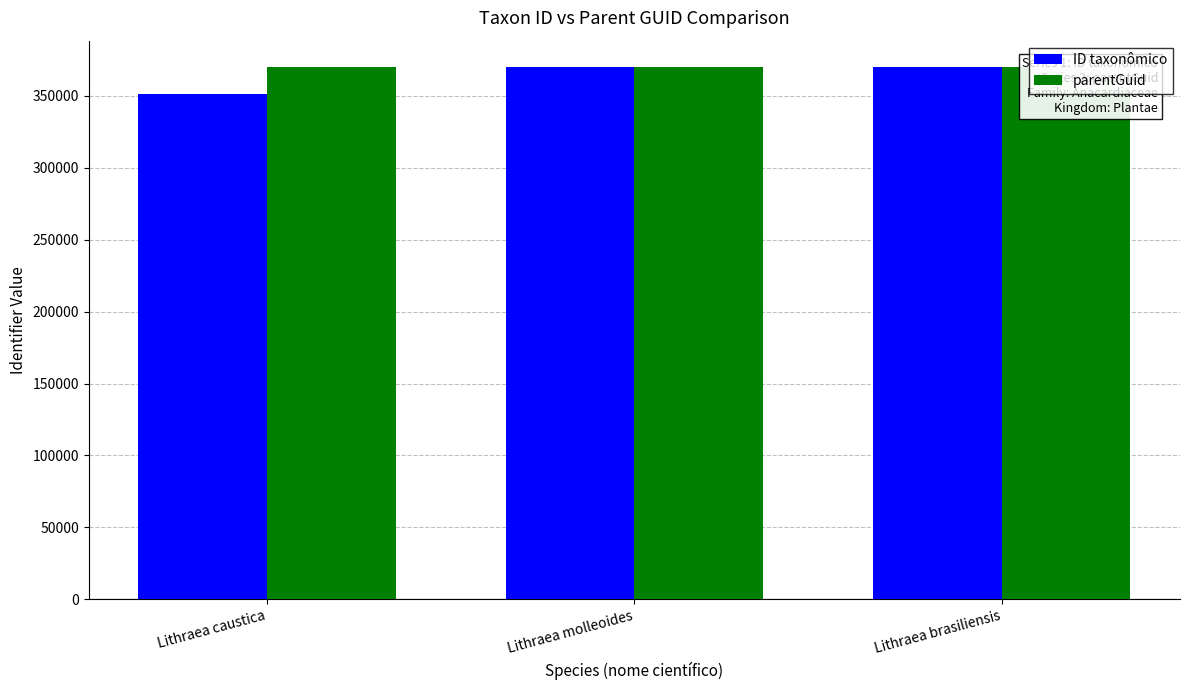

Rank the series by their average value, from highest to lowest.

parentGuid, ID taxonômico